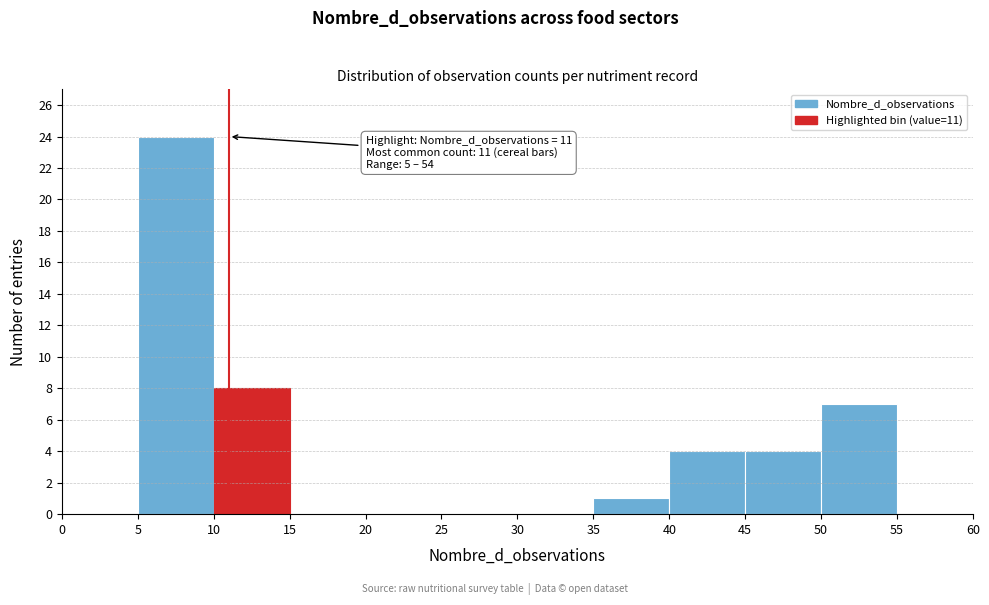

Over which range of the x-axis is the bar tallest?

5 to 10